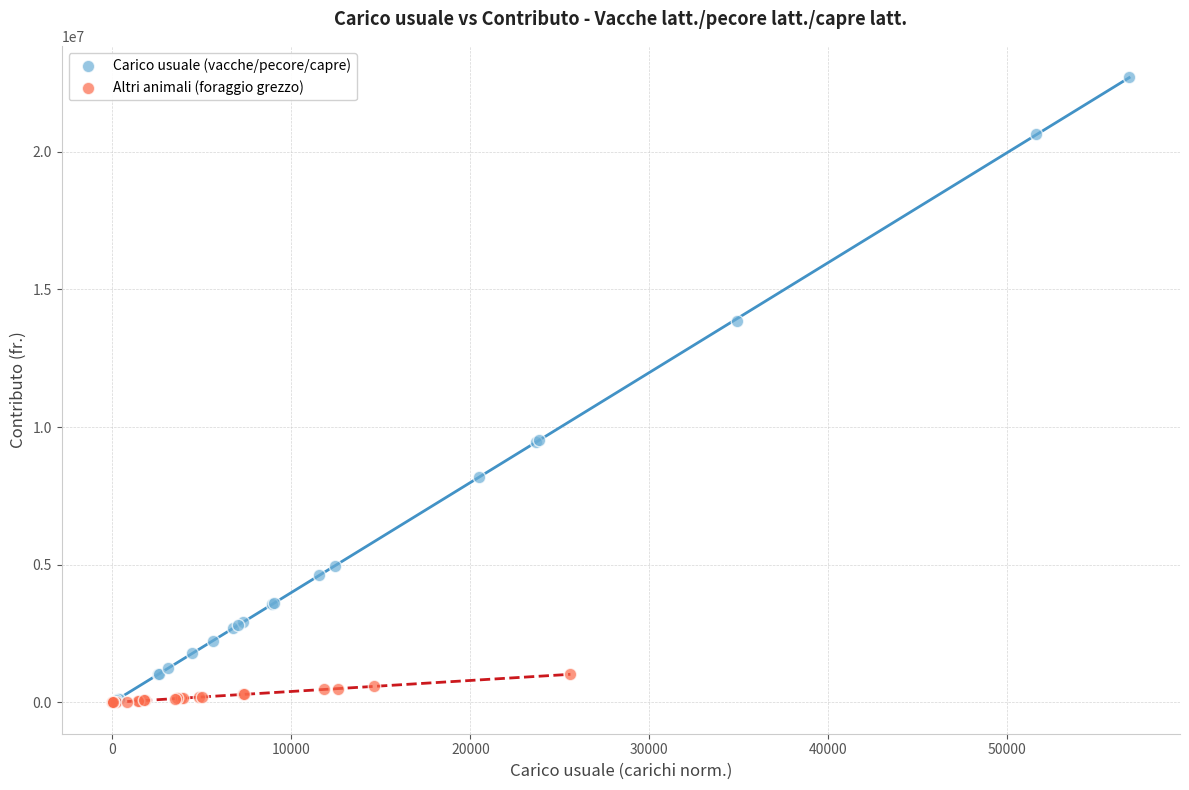

Which series has the largest Y range (max minus min)?

Carico usuale (vacche/pecore/capre)